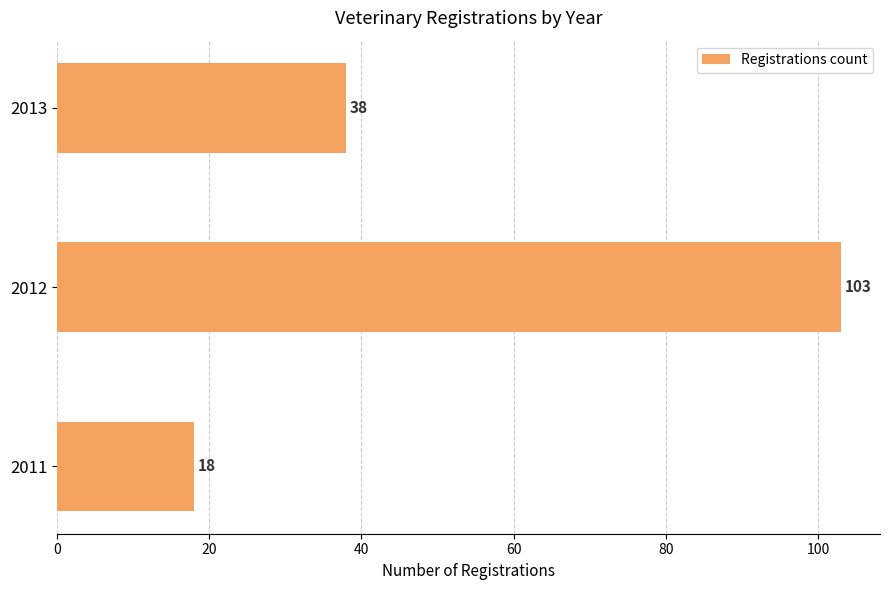

How many distinct data groups are displayed?

1